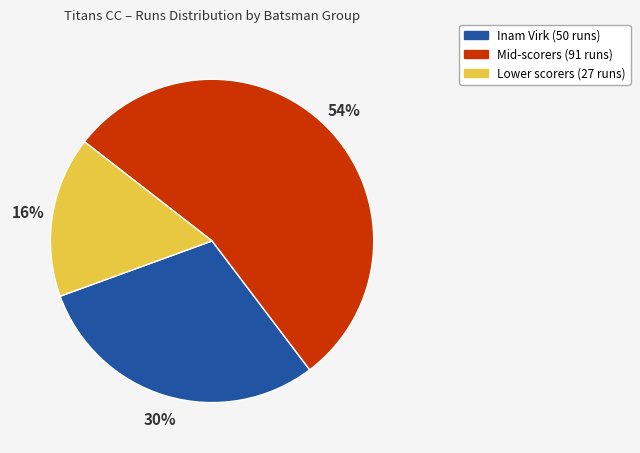

Is there any slice that represents more than half of the pie?

Yes